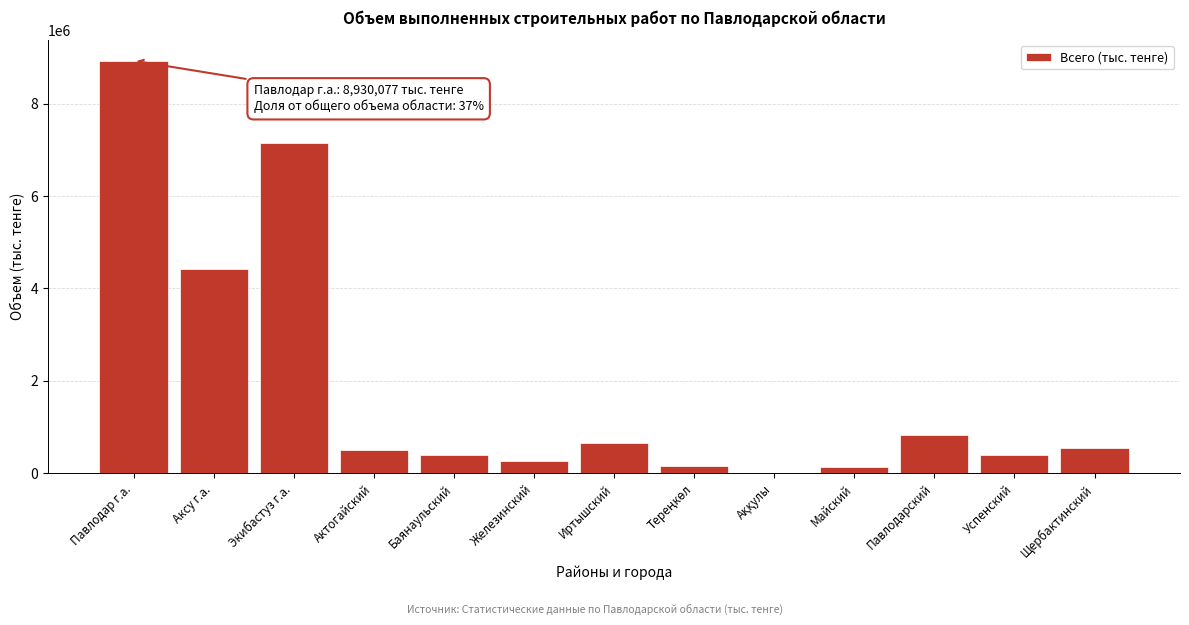

What is the change in value from Павлодар г.а. to Павлодарский?

-8110586